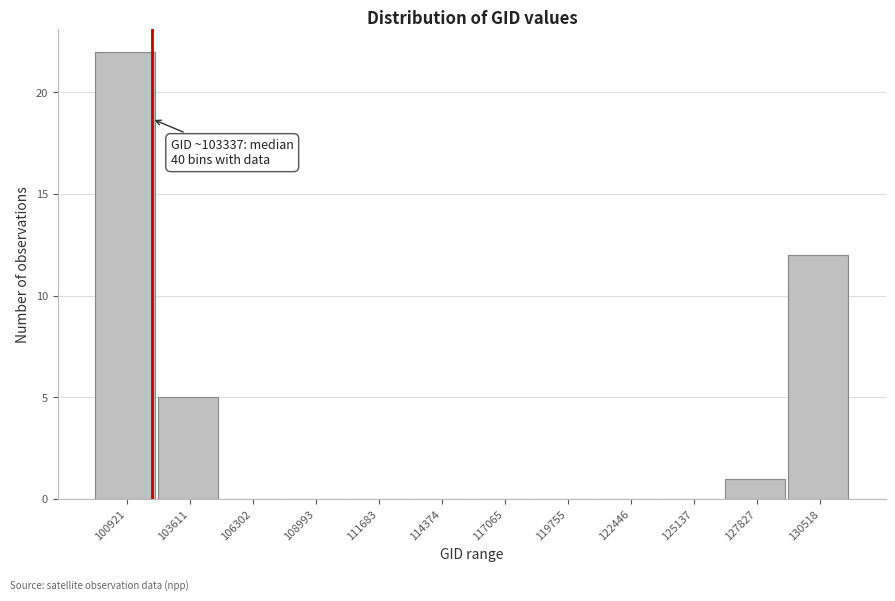

Reading right to left, extract all data points from this chart.

130518=12	127827=1	125137=0	122446=0	119755=0	117065=0	114374=0	111683=0	108993=0	106302=0	103611=5	100921=22